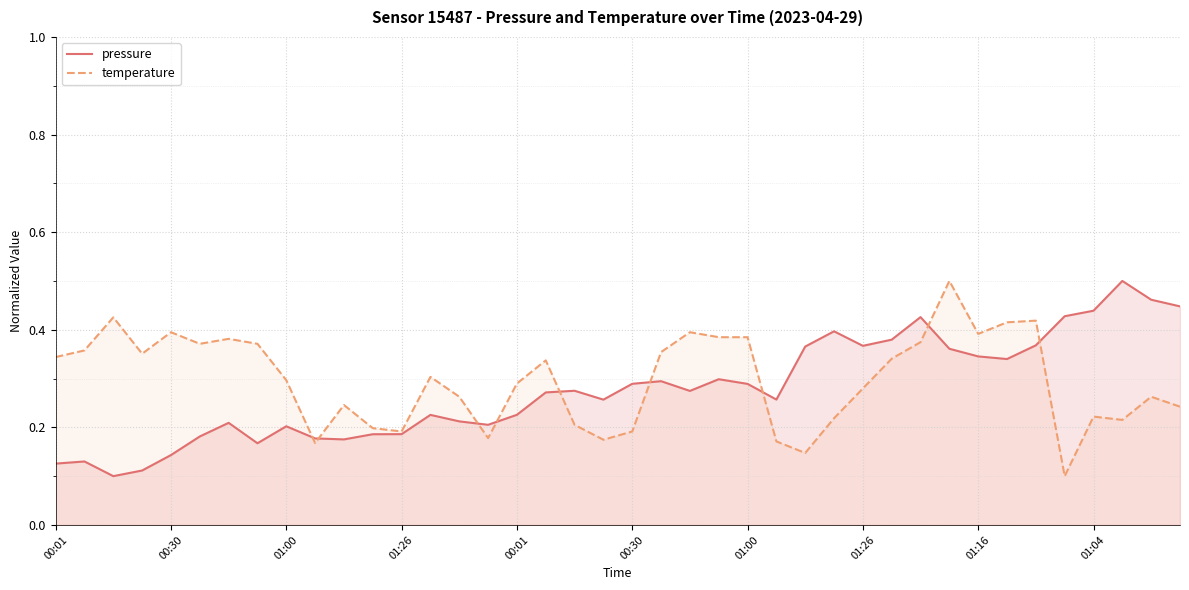

Does the chart display data point markers on the line(s)?

No